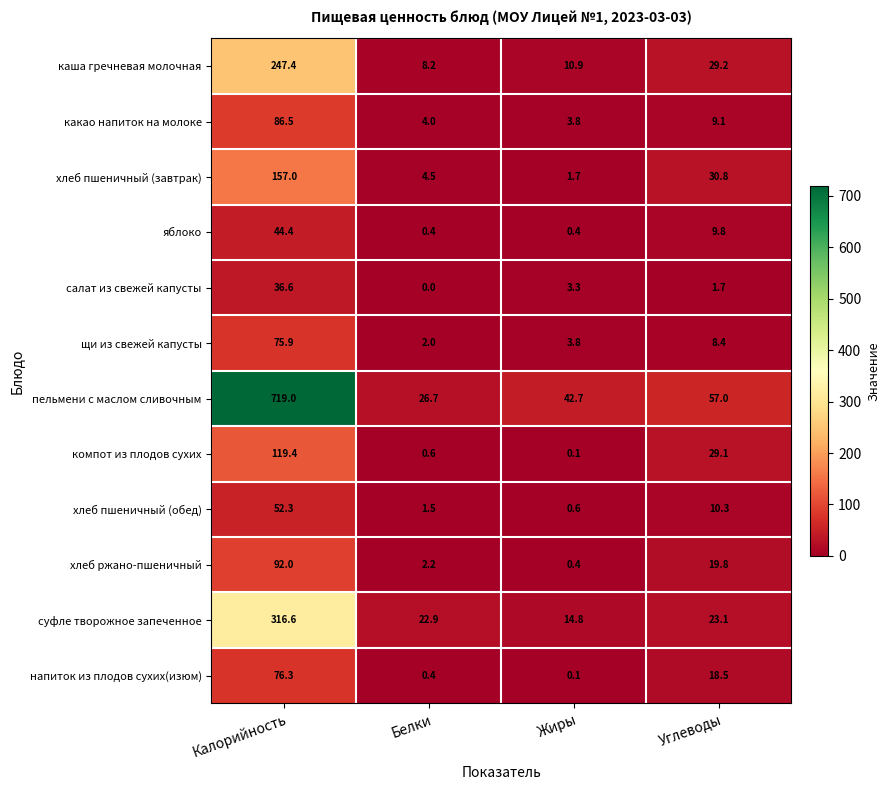

What is the greatest value displayed?

719.0